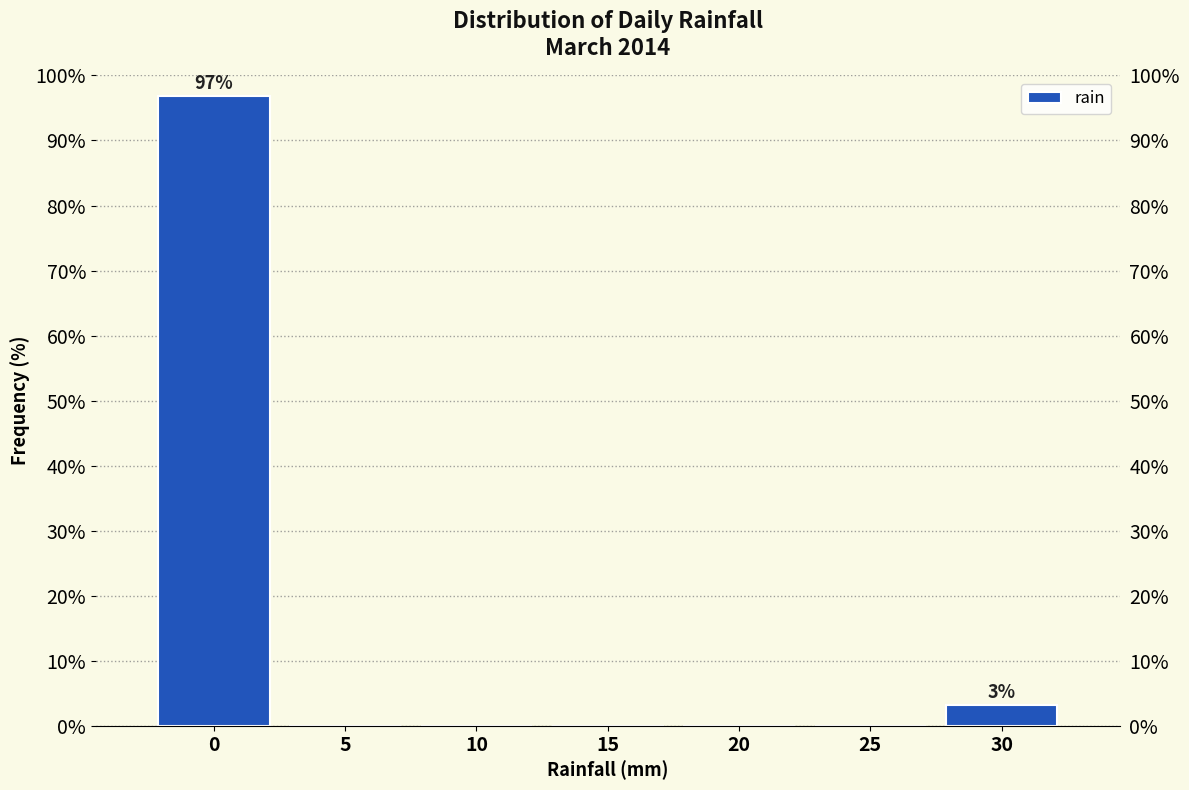

Reading left to right, list all the values displayed in this chart.

0=96.8	5=0.0	10=0.0	15=0.0	20=0.0	25=0.0	30=3.2